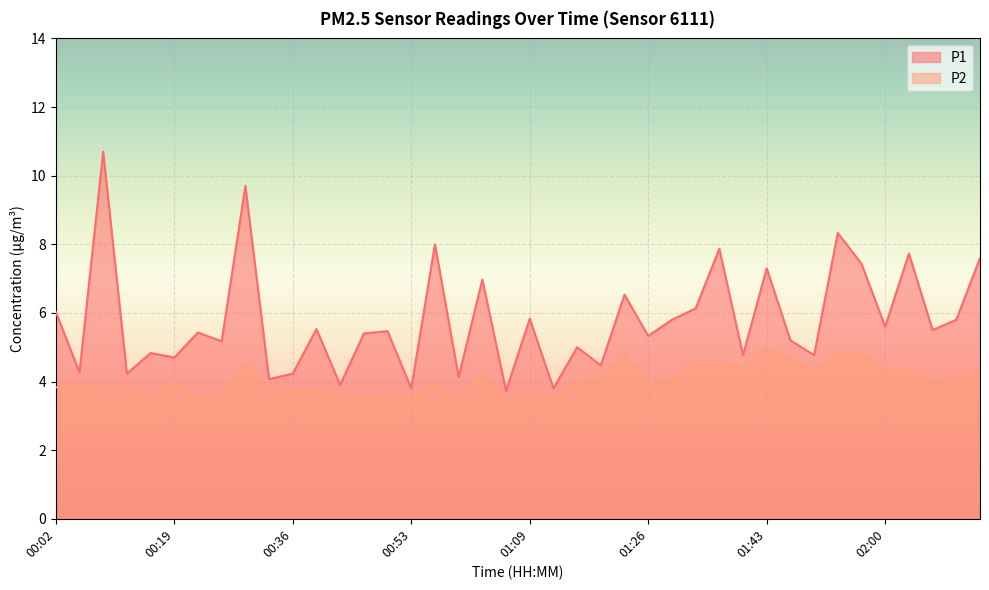

At which category is the sum across all series the highest?

00:09